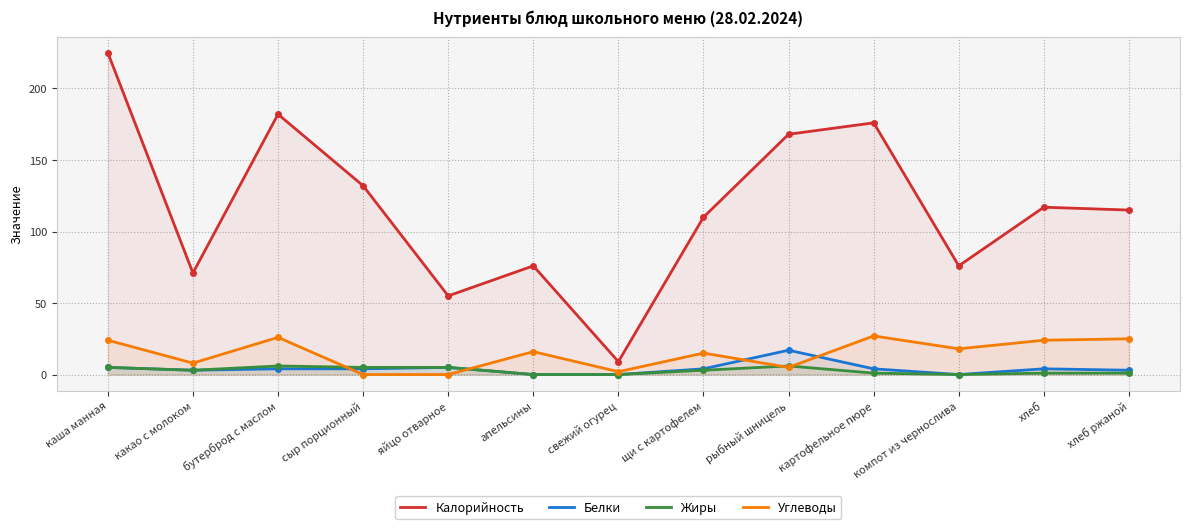

Between хлеб and щи с картофелем, which is larger?

хлеб